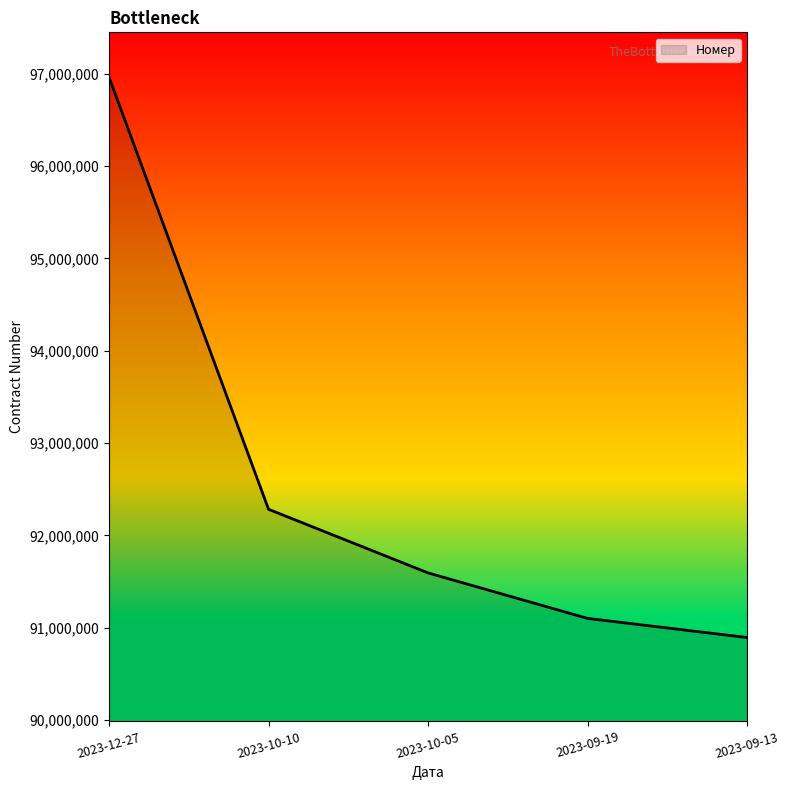

Rank the categories by value from lowest to highest.

2023-09-13, 2023-09-19, 2023-10-05, 2023-10-10, 2023-12-27